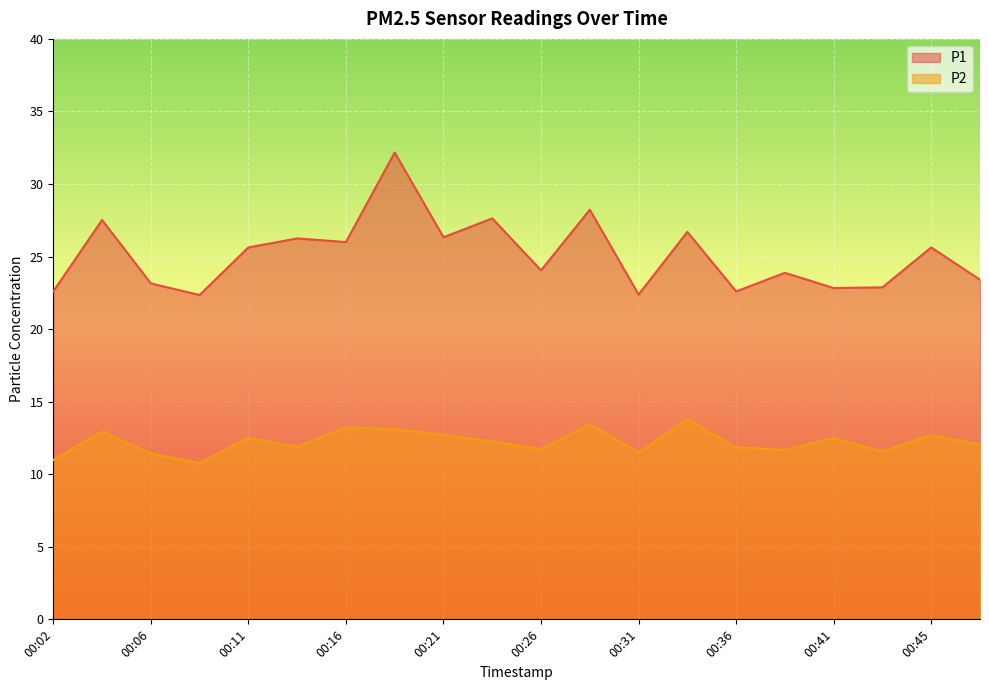

How many values in the P2 series exceed 12?

11